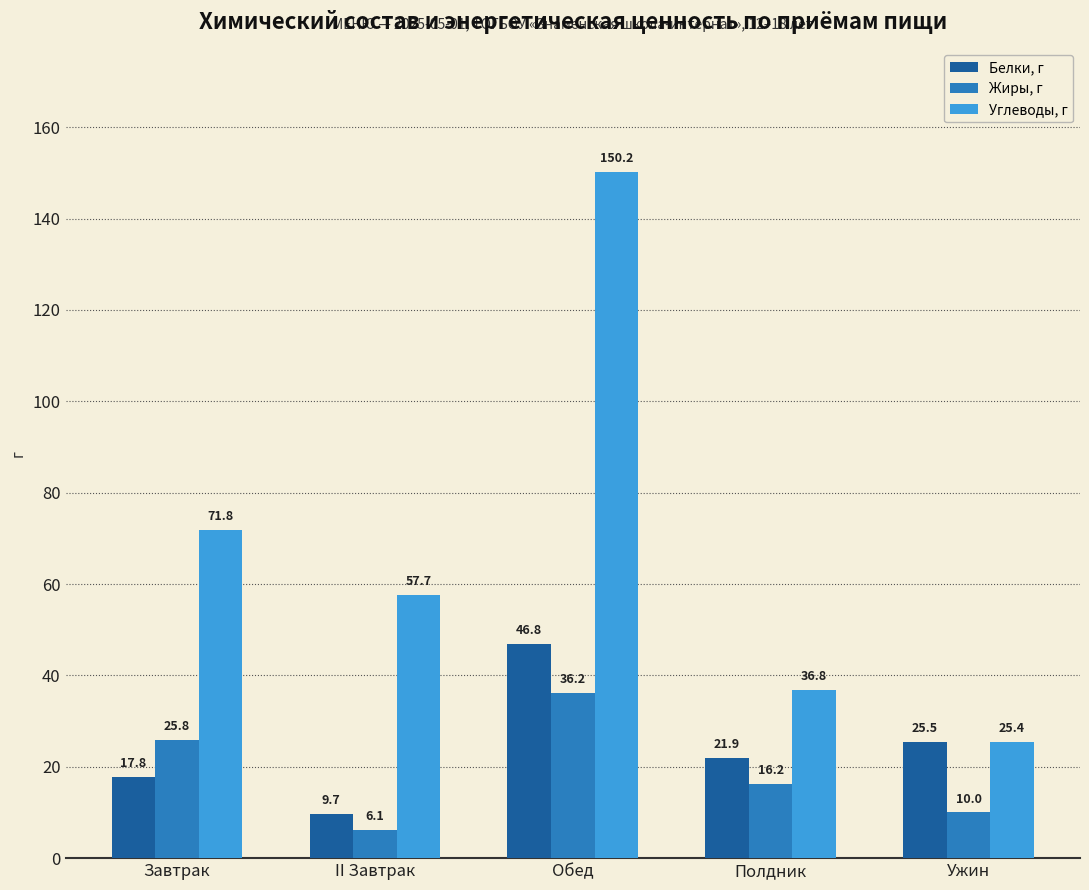

At which category is the sum across all series the highest?

Обед